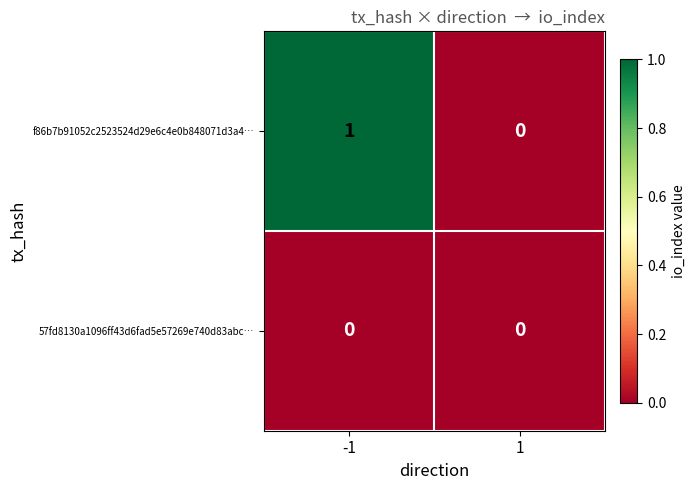

Reading right to left, what are all the values shown in this chart?

f86b7b91052c2523524d29e6c4e0b848071d3a4…: 1=0	-1=1
57fd8130a1096ff43d6fad5e57269e740d83abc…: 1=0	-1=0